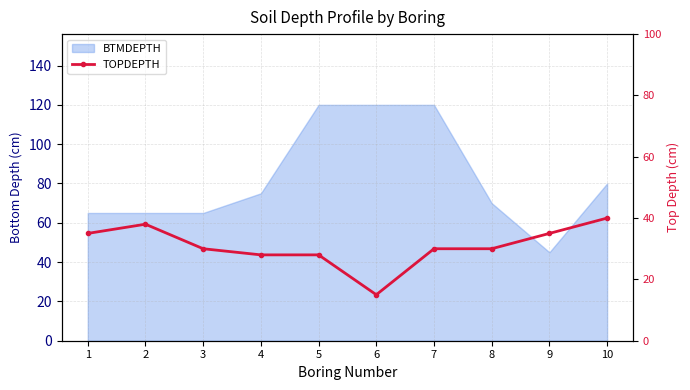

Is it true that the value at 8 is 11?

False